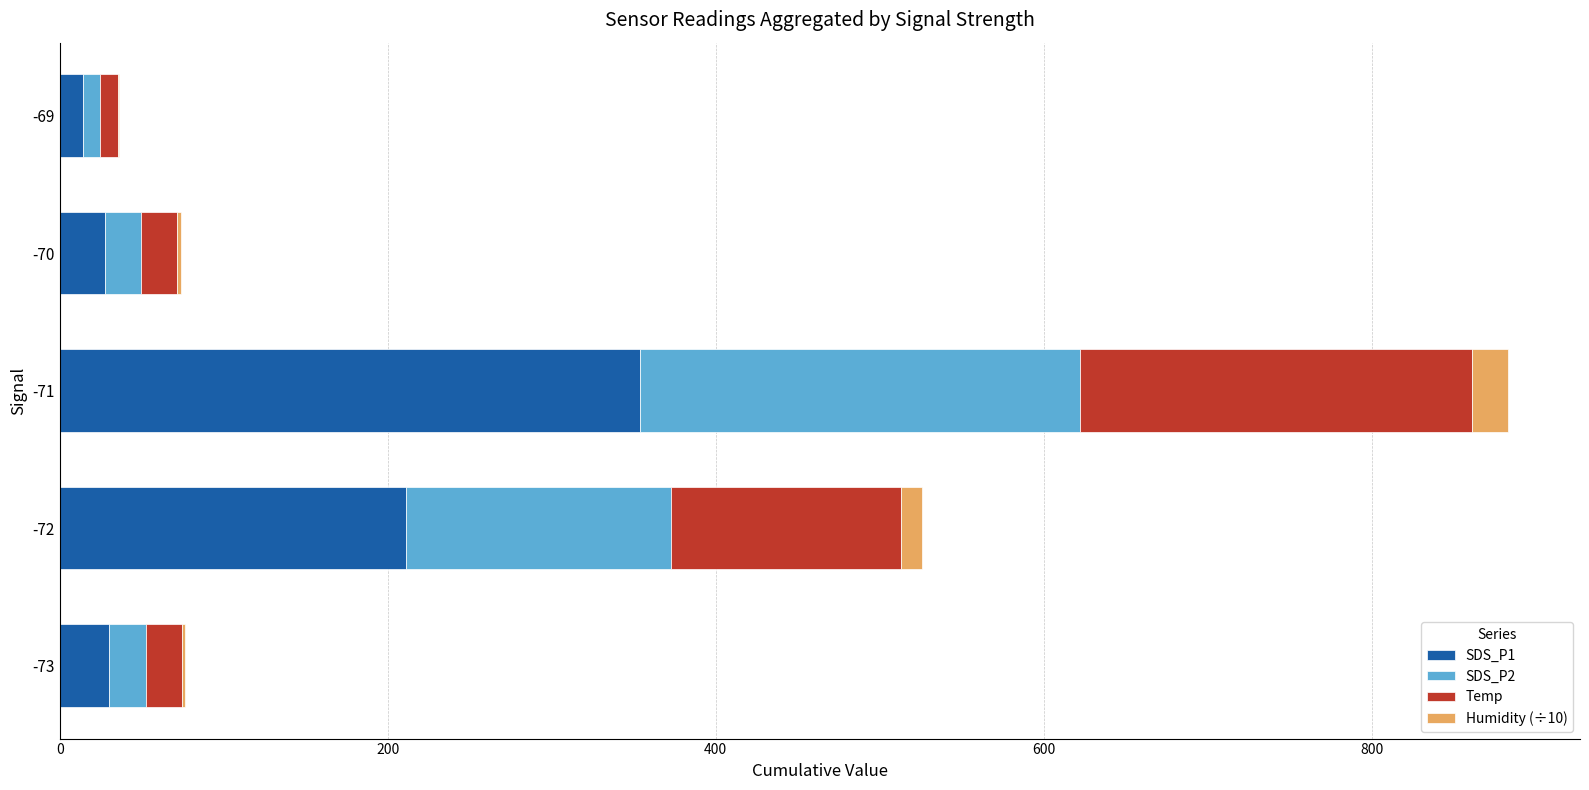

What is the maximum value for SDS_P1?

354.1